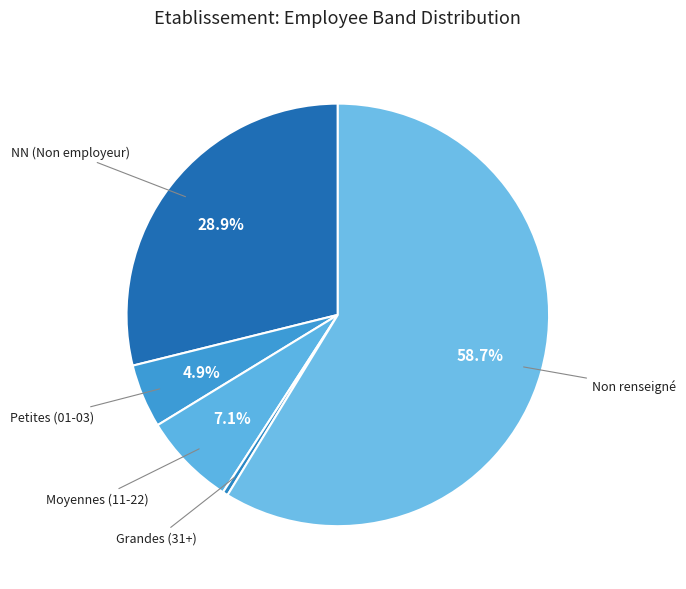

Count the number of slices in the pie.

5